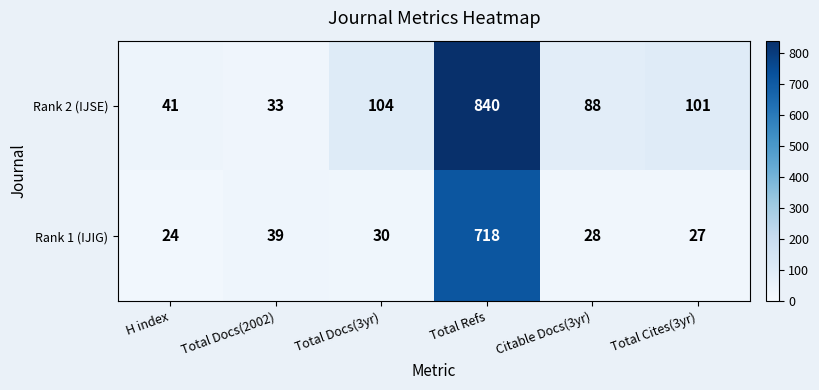

At how many categories does at least one series exceed 440?

1